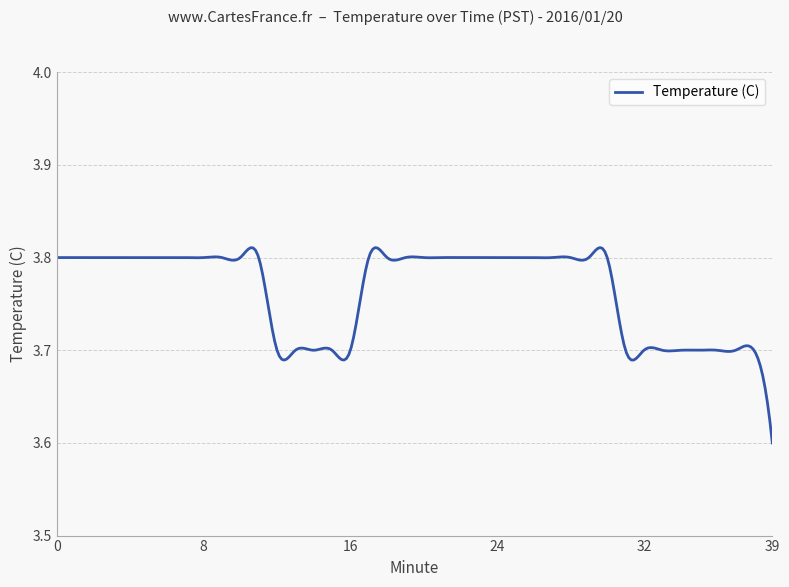

Count the values in the range 3 to 4.

300